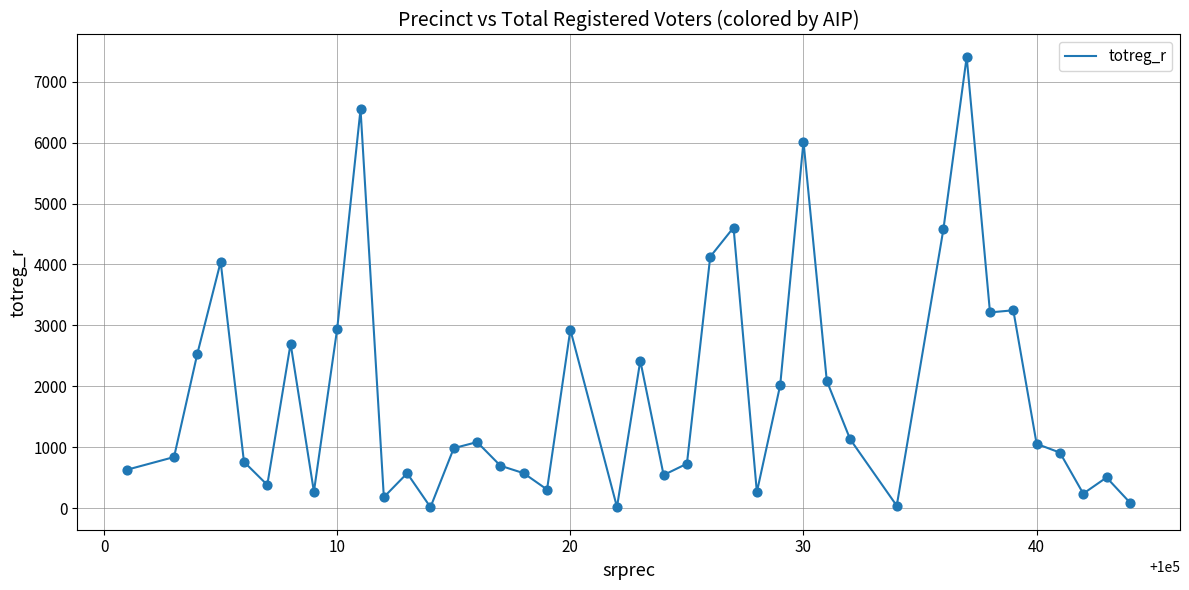

What is the greatest value displayed?

7405